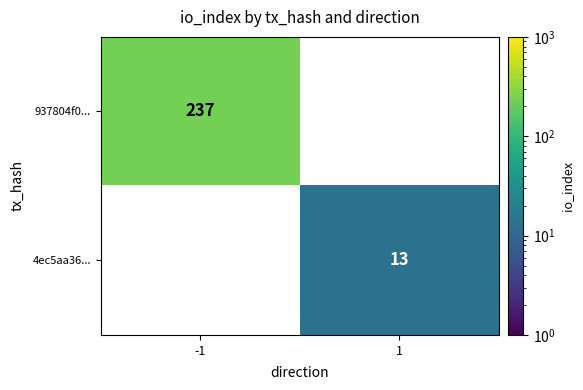

Reading left to right, extract all data points from this chart.

937804f0...: 237	0
4ec5aa36...: 0	13